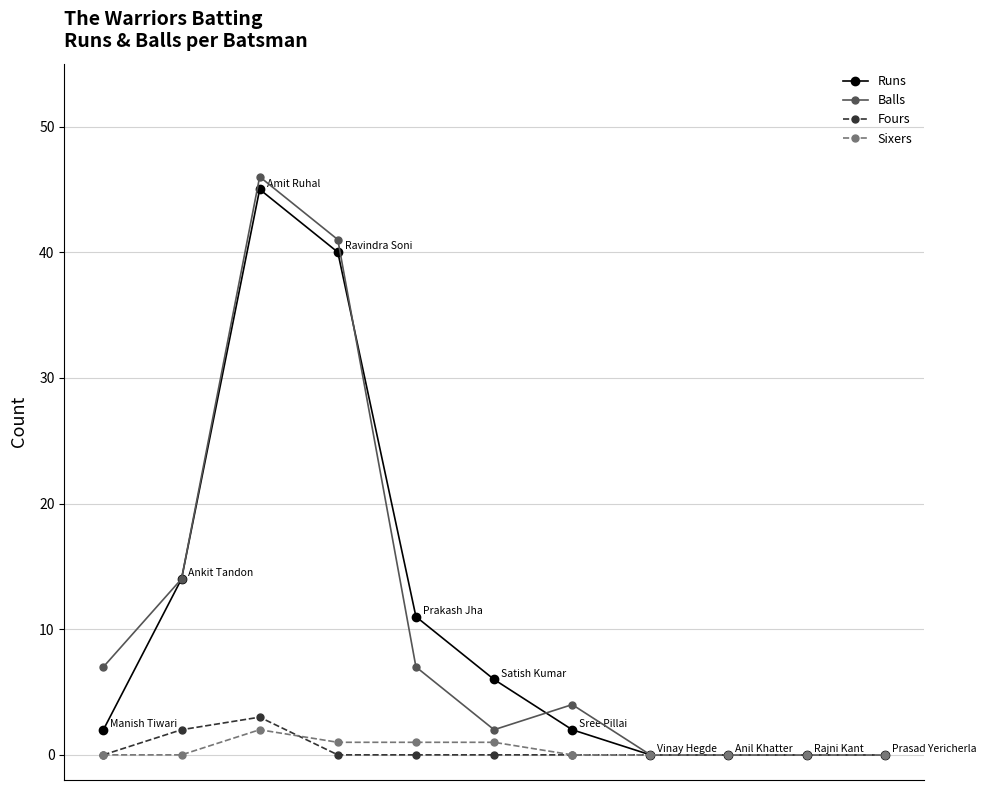

What is the highest value of the Fours series?

3